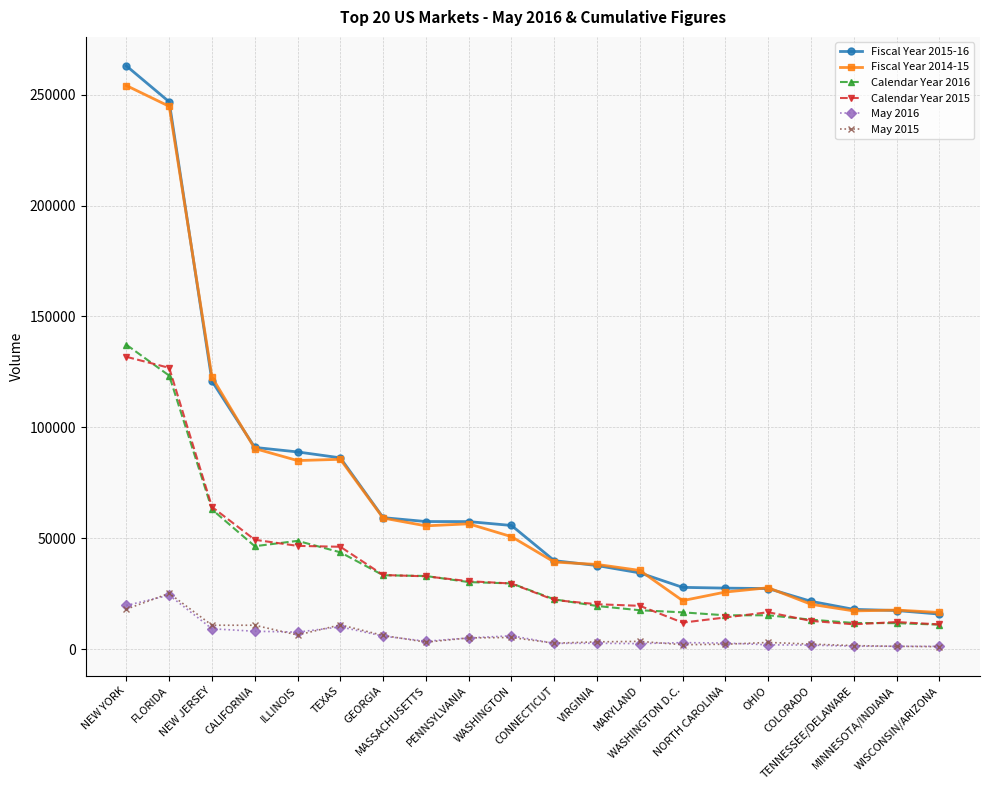

What is the value of the Fiscal Year 2015-16 point at the 7th from the left?

59314.9